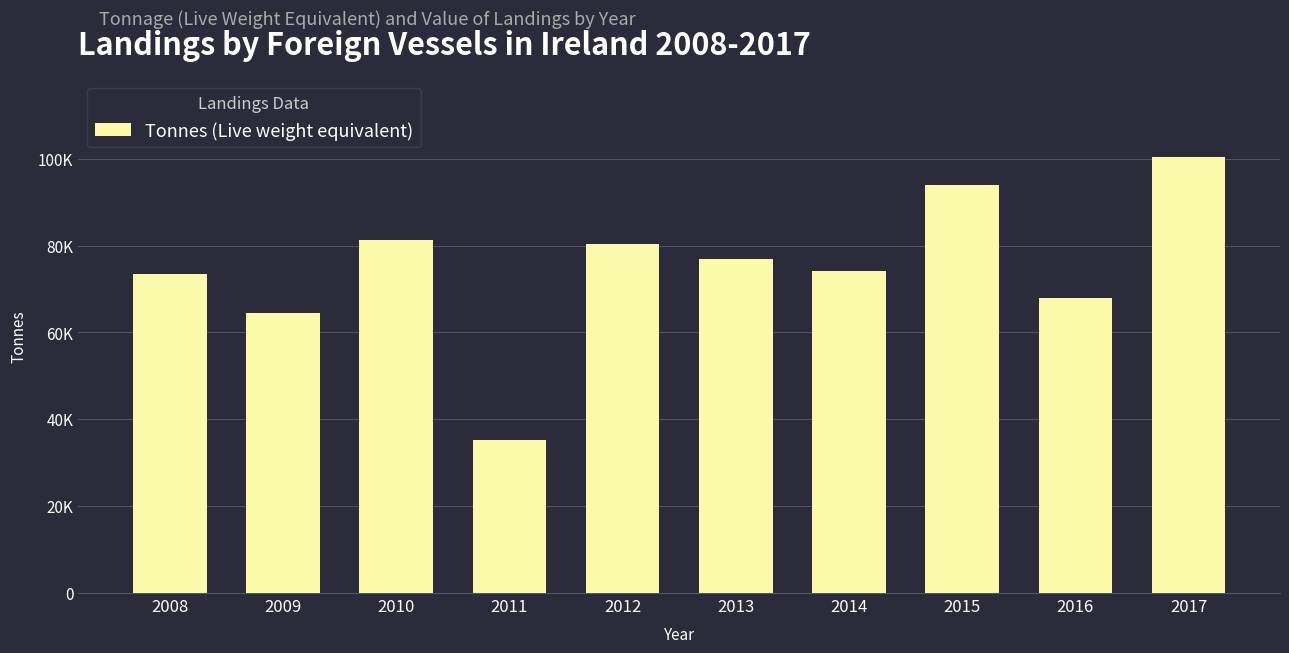

Are the bars horizontal?

No